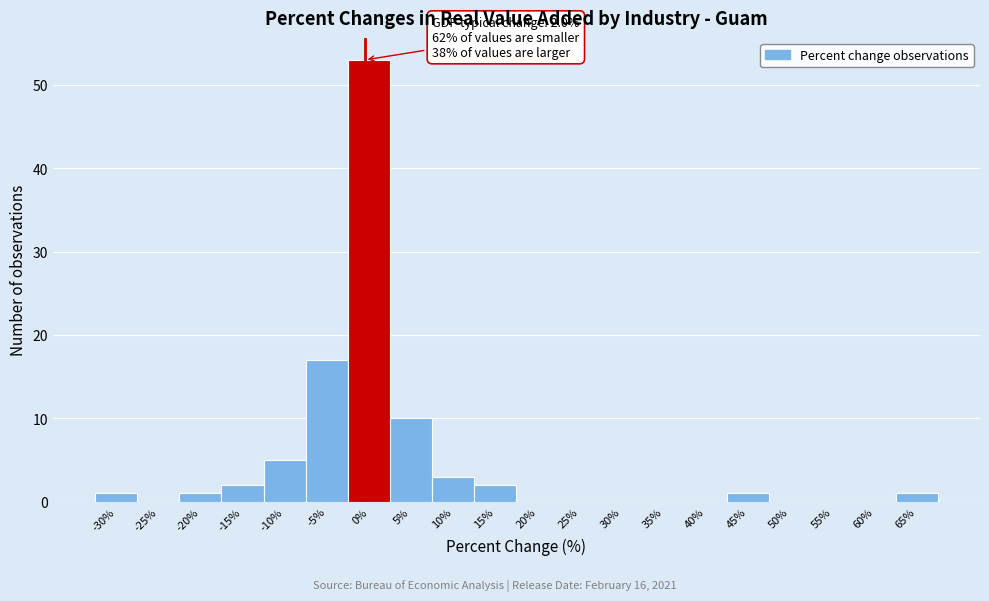

Reading left to right, transcribe all the data shown in this chart.

-30%=1	-25%=0	-20%=1	-15%=2	-10%=5	-5%=17	0%=53	5%=10	10%=3	15%=2	20%=0	25%=0	30%=0	35%=0	40%=0	45%=1	50%=0	55%=0	60%=0	65%=1